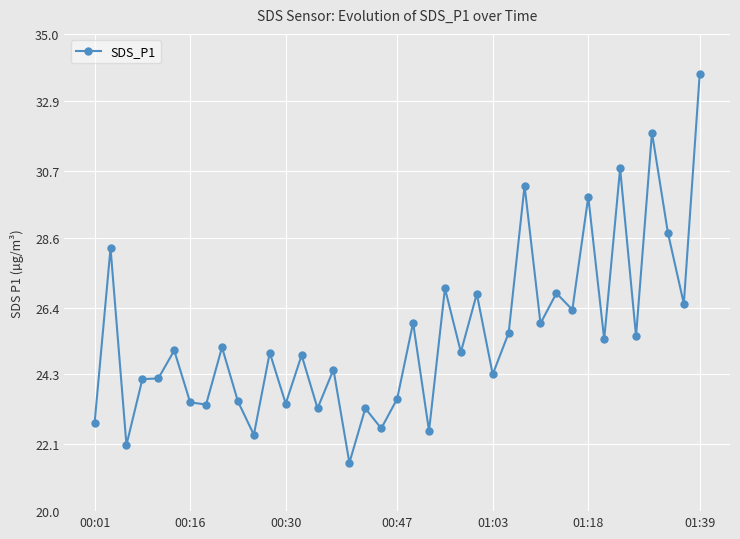

What is the sum of all values?

995.0